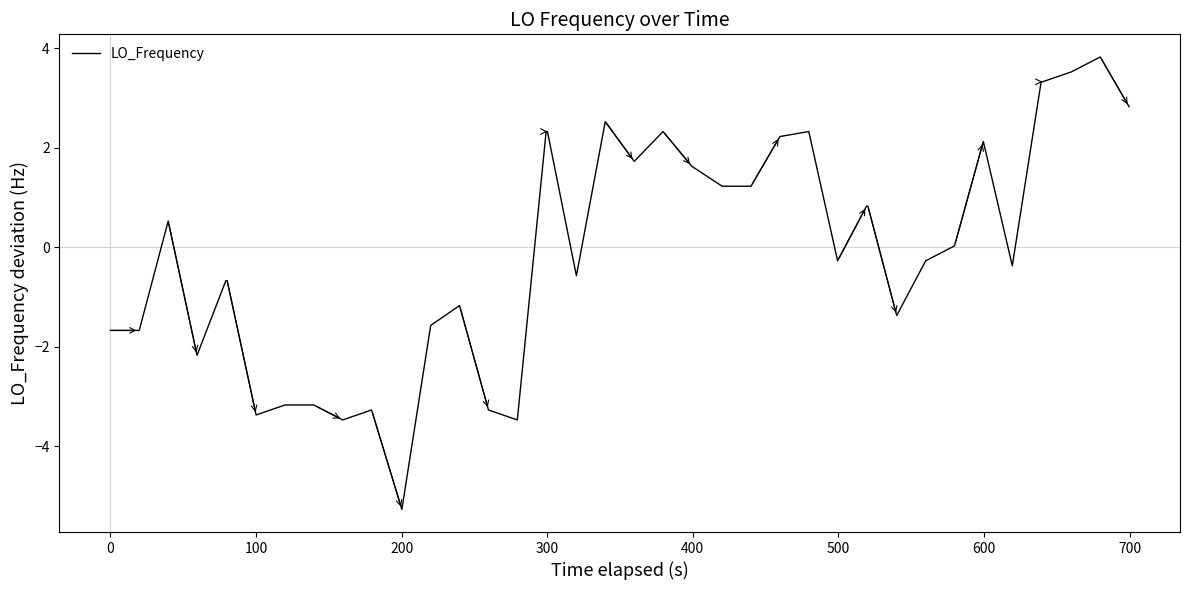

What is the difference between the second highest and second lowest values?

7.0